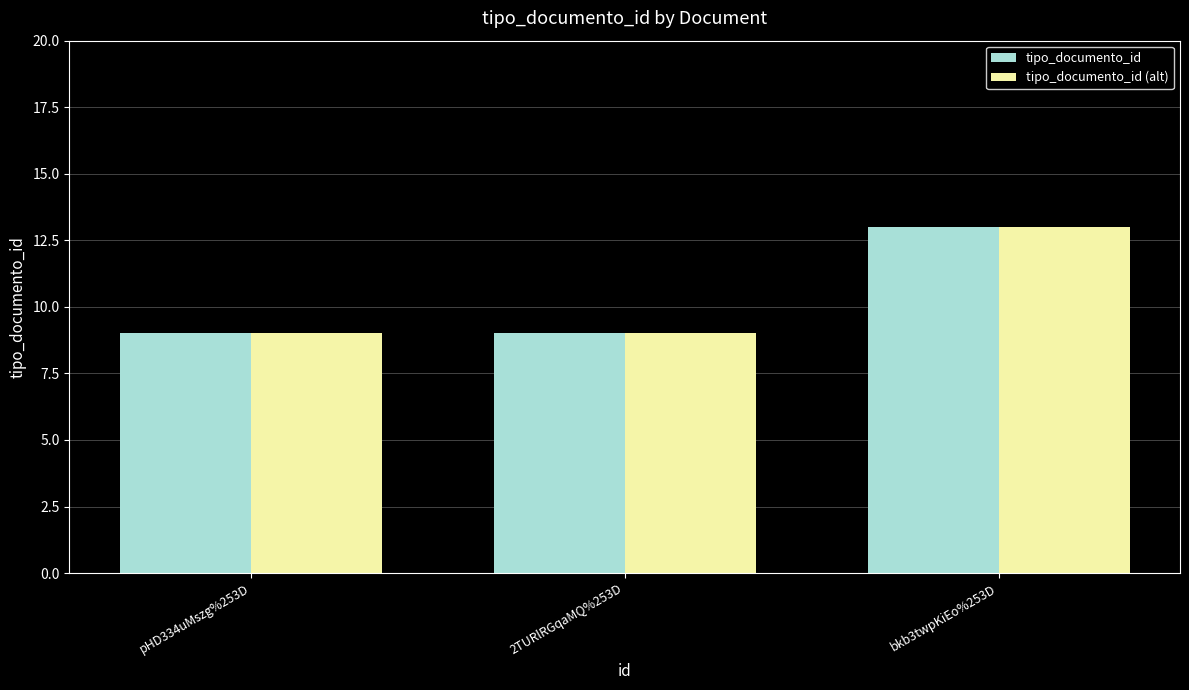

Is the value of tipo_documento_id (alt) at pHD334uMszg%253D greater than the value of tipo_documento_id at bkb3twpKiEo%253D?

No